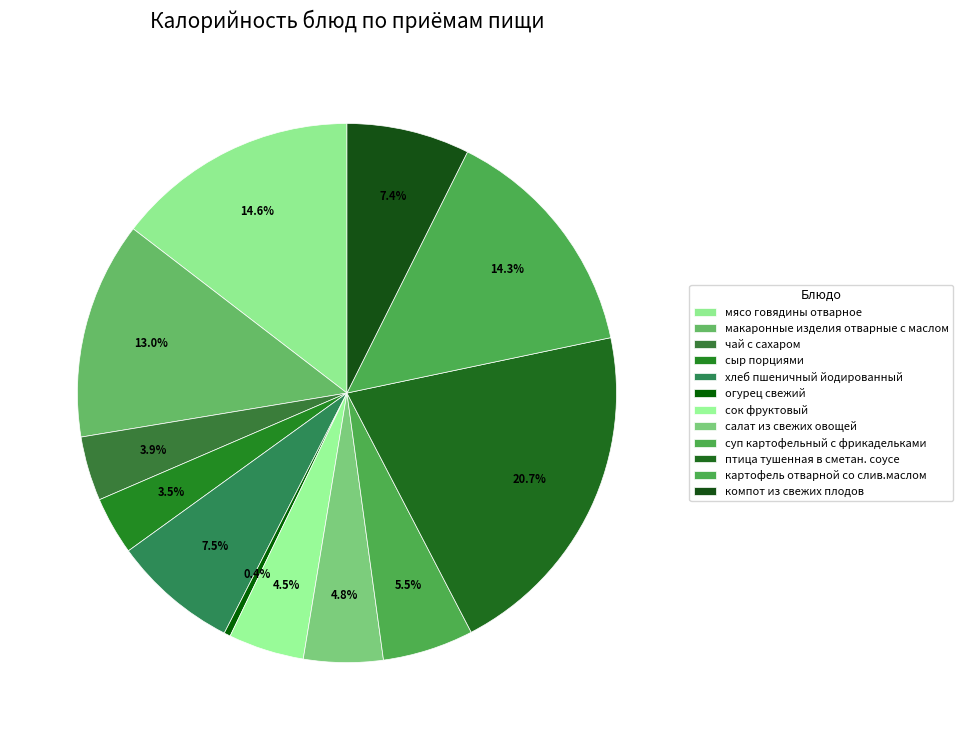

How many slices are in this pie chart?

12